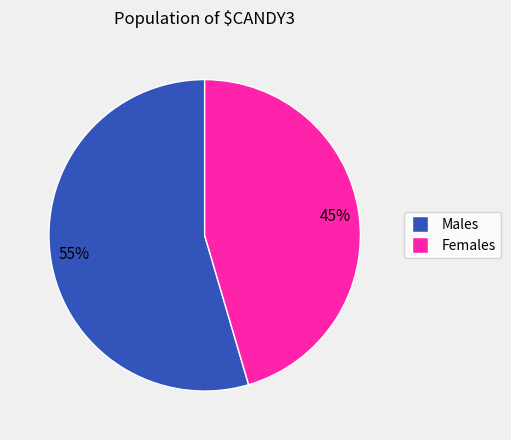

To the nearest percent, what is the average slice percentage?

50%